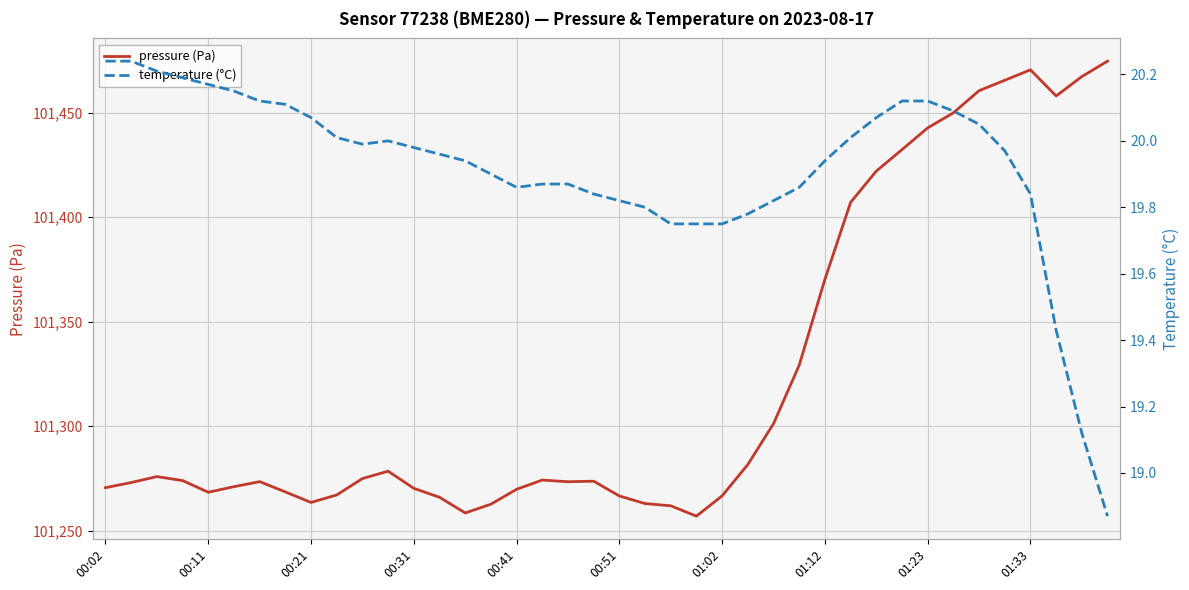

Between 21 and 11, which is larger?

11